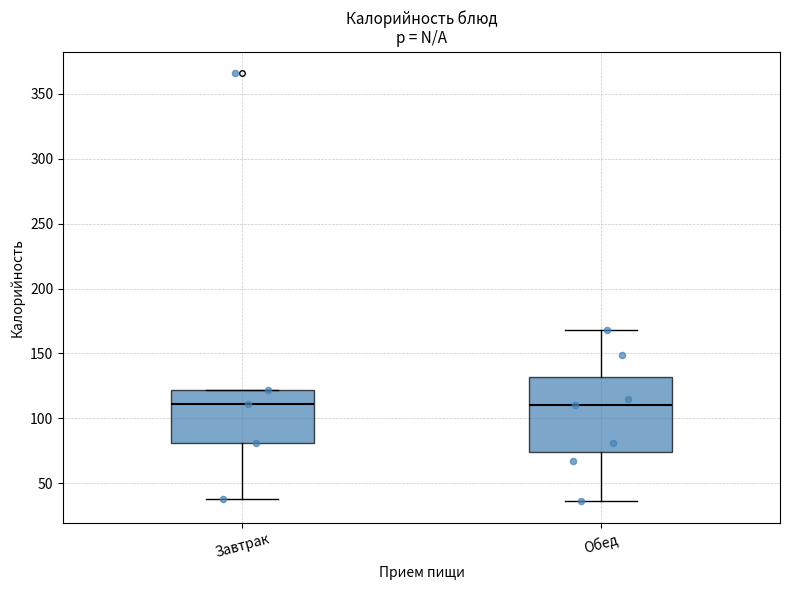

Reading left to right, read every box against the y-axis: the position of its median line, the range the box covers, and the ends of its whiskers. The values are not printed on the chart, so give them approximately, as read against the axis.

Завтрак: median 110, box 80 to 120, whiskers 40 to 120
Обед: median 110, box 75 to 130, whiskers 35 to 170